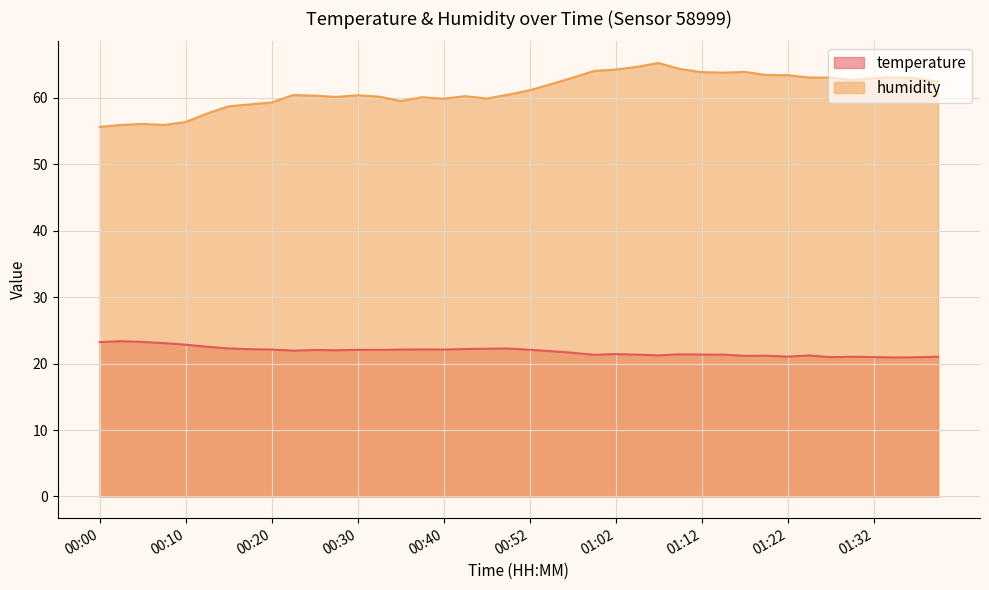

How many lines are shown in the chart?

2